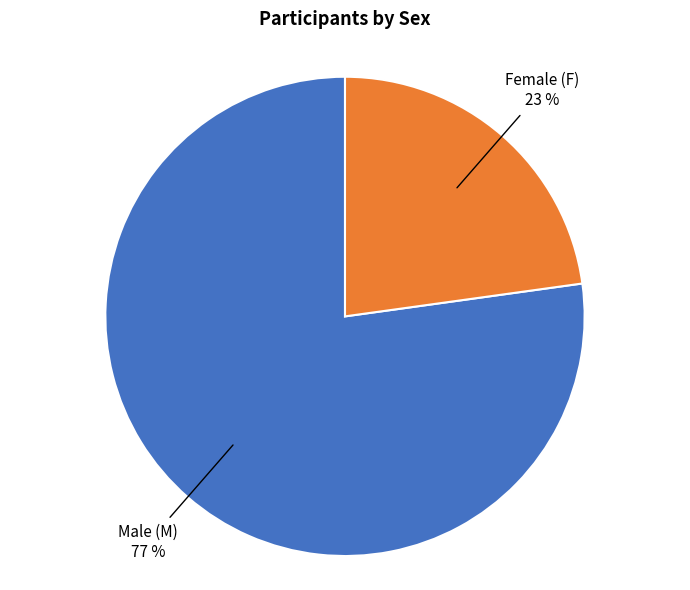

Does any single category account for the majority?

Yes